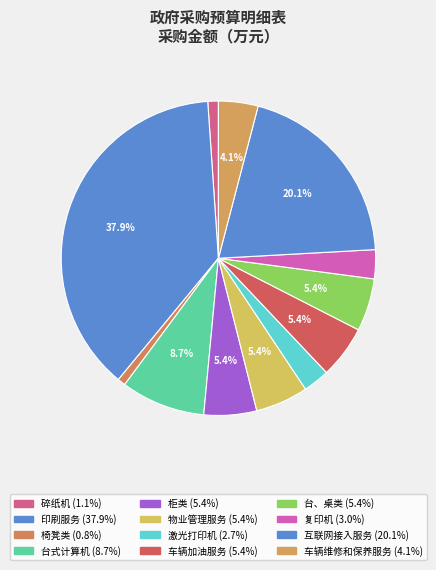

Rank the categories by value from highest to lowest.

印刷服务, 互联网接入服务, 台式计算机, 柜类, 物业管理服务, 车辆加油服务, 台、桌类, 车辆维修和保养服务, 复印机, 激光打印机, 碎纸机, 椅凳类